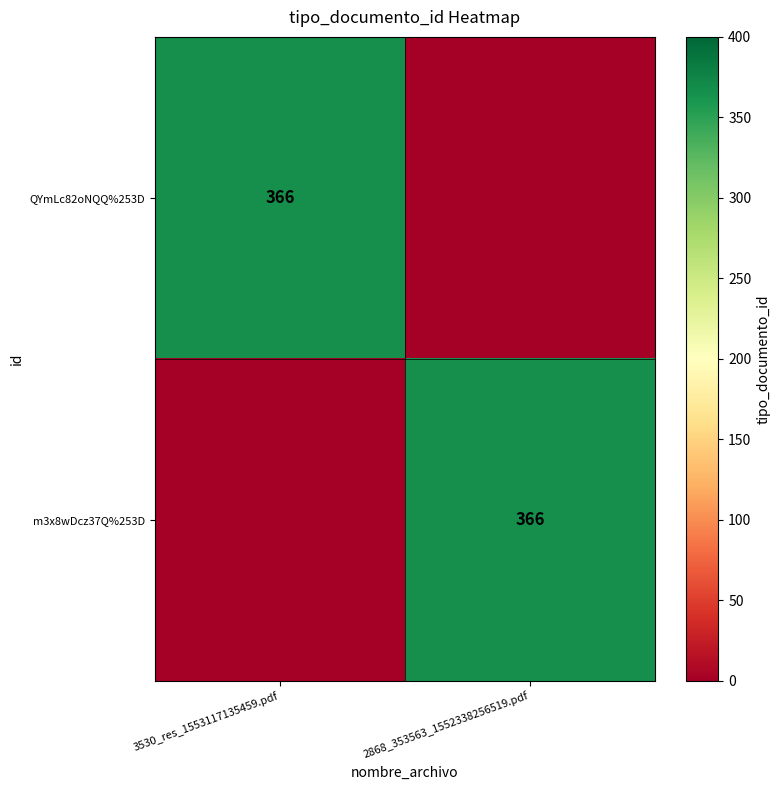

What is the difference between the highest and lowest values at 3530_res_1553117135459.pdf?

366